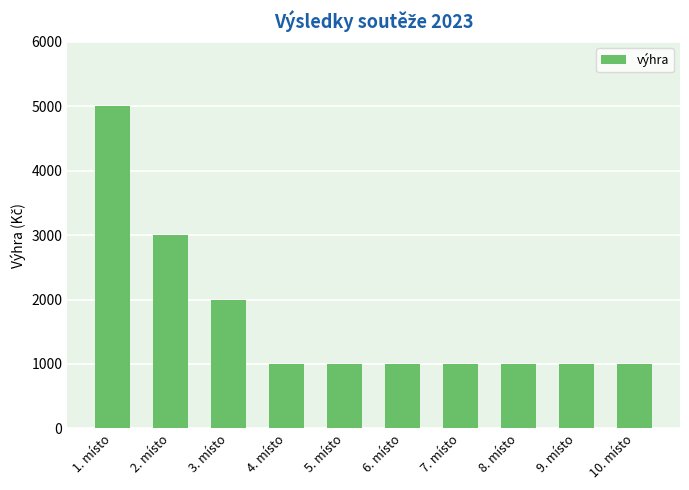

What is the sum of all values?

17000